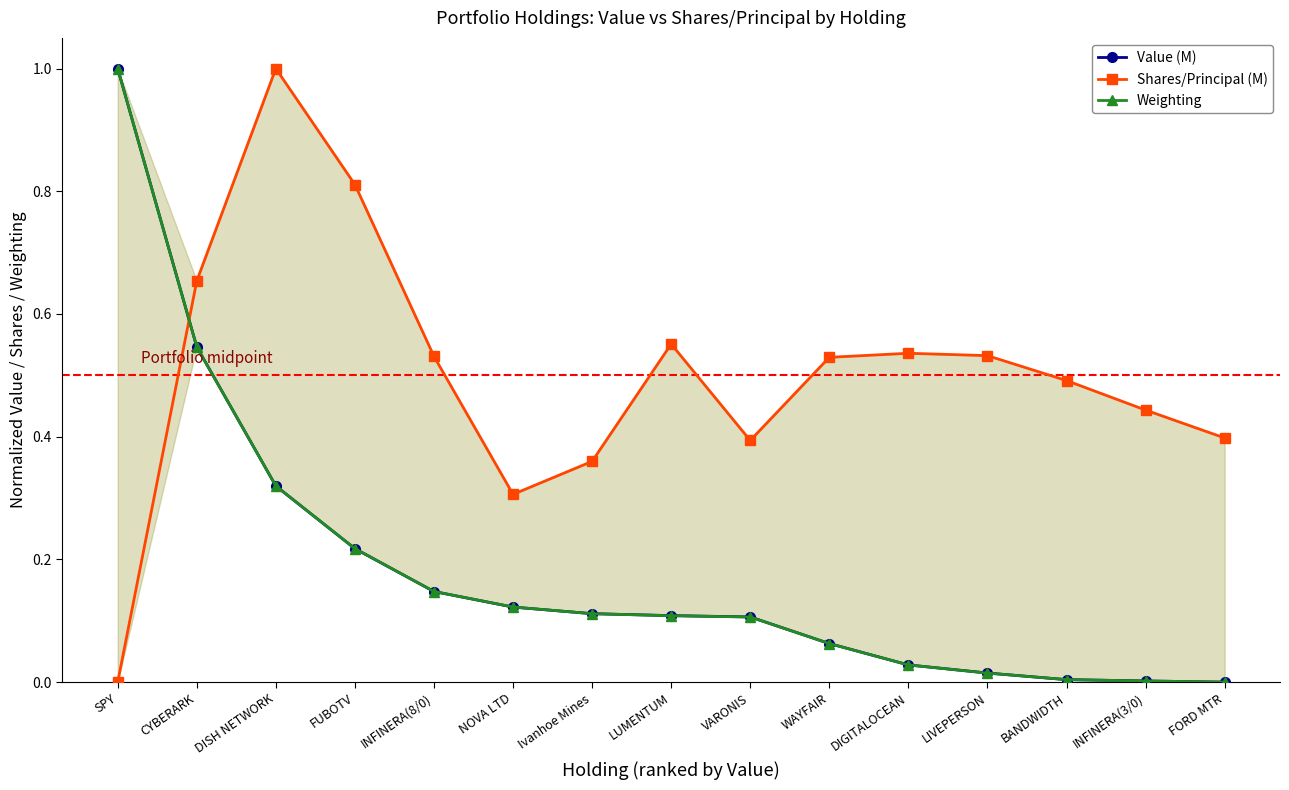

At which label does Shares/Principal (M) reach its minimum?

SPY